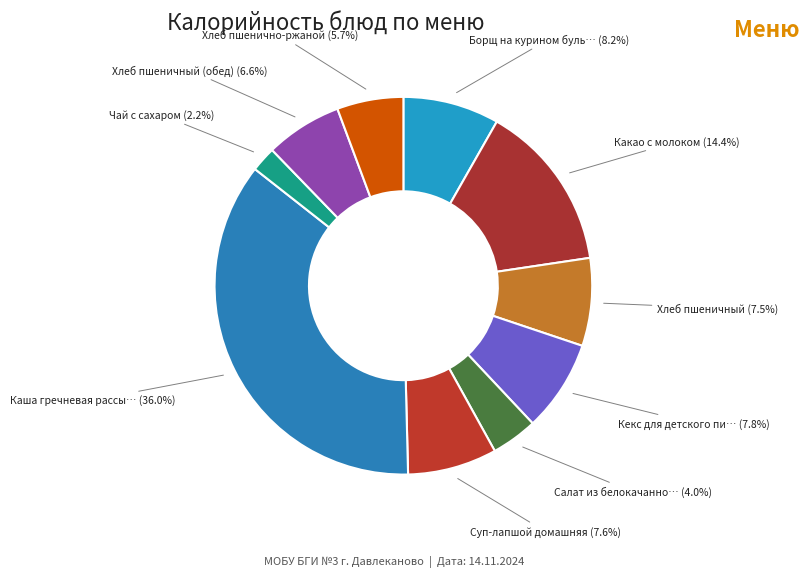

To the nearest percent, what is the difference between the largest and smallest slice percentages?

34%